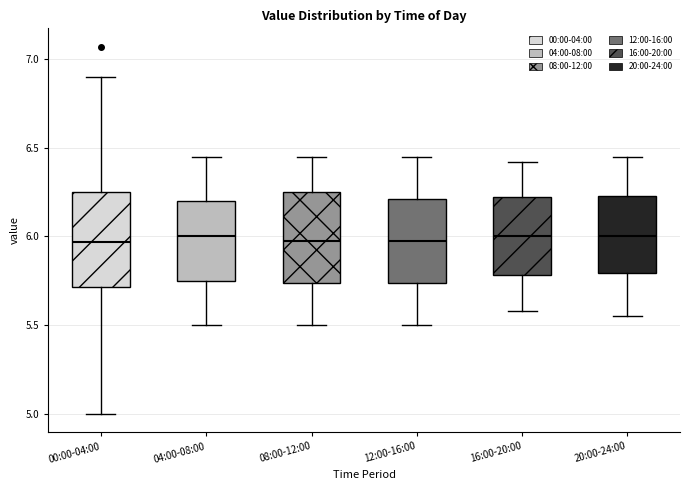

Reading left to right, transcribe this box plot: for each box, give where its median line is, the range the box spans, and where its two whiskers end, as read against the y-axis. The values are not printed on the chart, so give them approximately, as read against the axis.

00:00-04:00: median 5.95, box 5.70 to 6.25, whiskers 5.00 to 6.90
04:00-08:00: median 6.00, box 5.75 to 6.20, whiskers 5.50 to 6.45
08:00-12:00: median 6.00, box 5.75 to 6.25, whiskers 5.50 to 6.45
12:00-16:00: median 6.00, box 5.75 to 6.20, whiskers 5.50 to 6.45
16:00-20:00: median 6.00, box 5.80 to 6.20, whiskers 5.60 to 6.40
20:00-24:00: median 6.00, box 5.80 to 6.25, whiskers 5.55 to 6.45